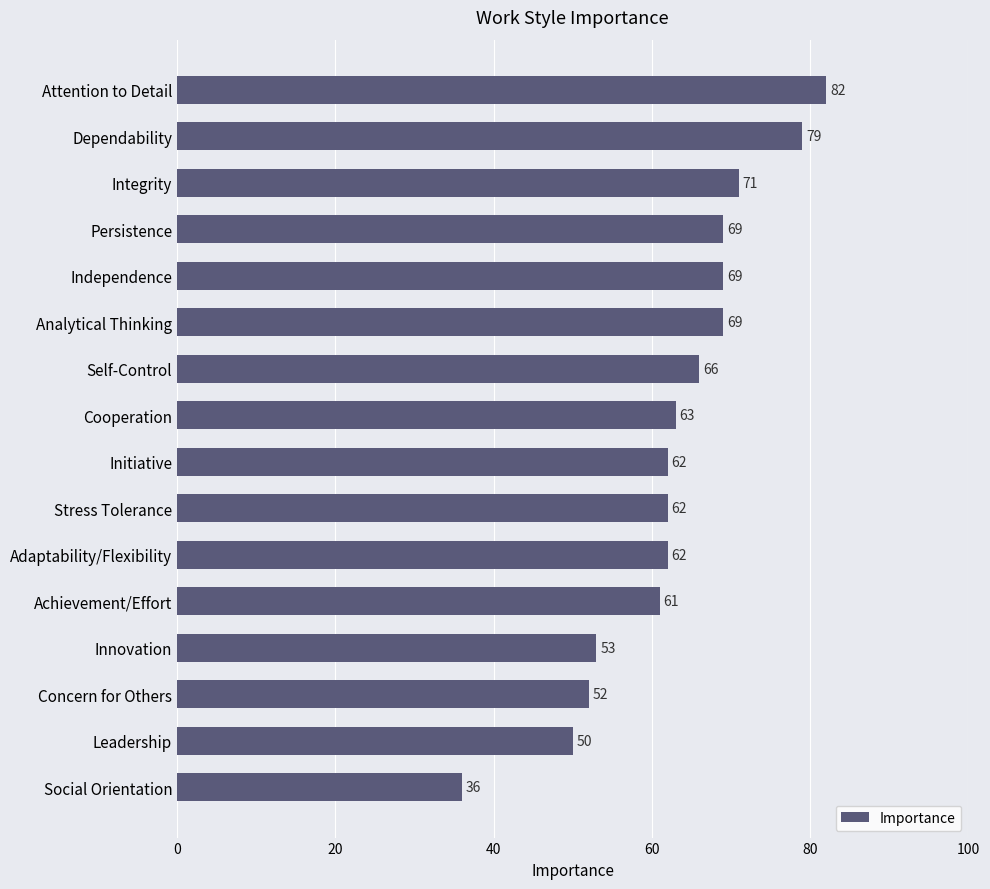

The value at Integrity is 46. True or false?

False